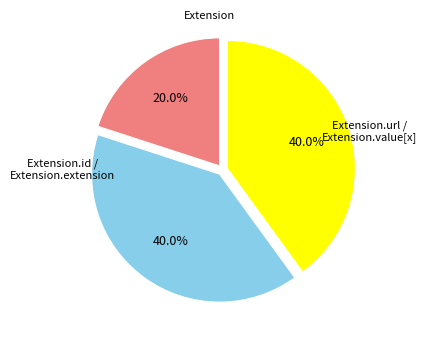

Does any single category account for the majority?

No